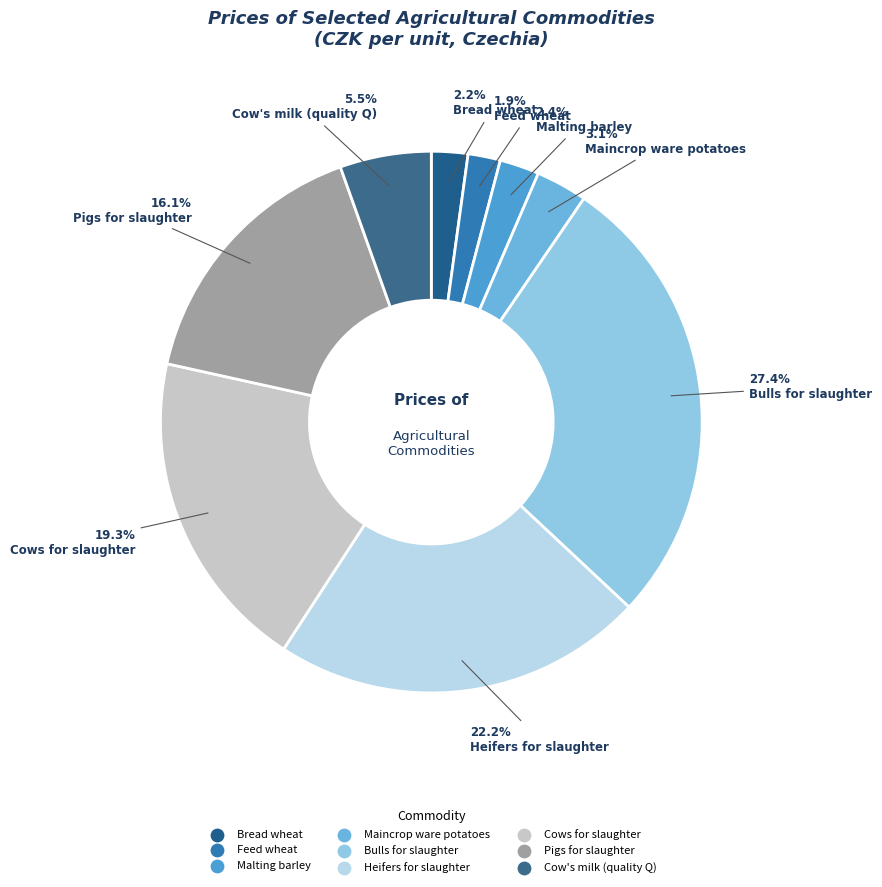

Does any single category account for the majority?

No